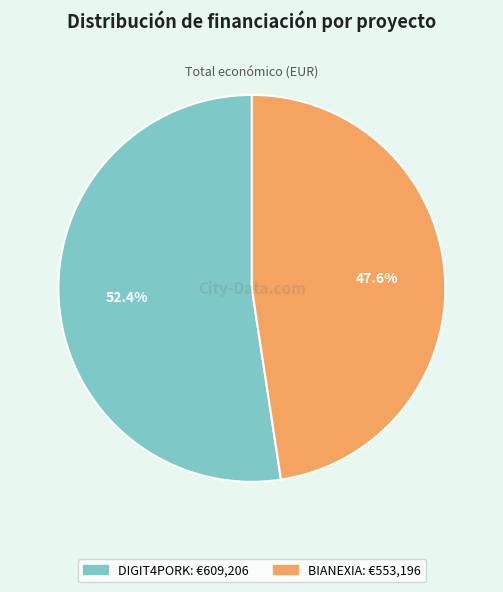

How many segments does this pie chart have?

2